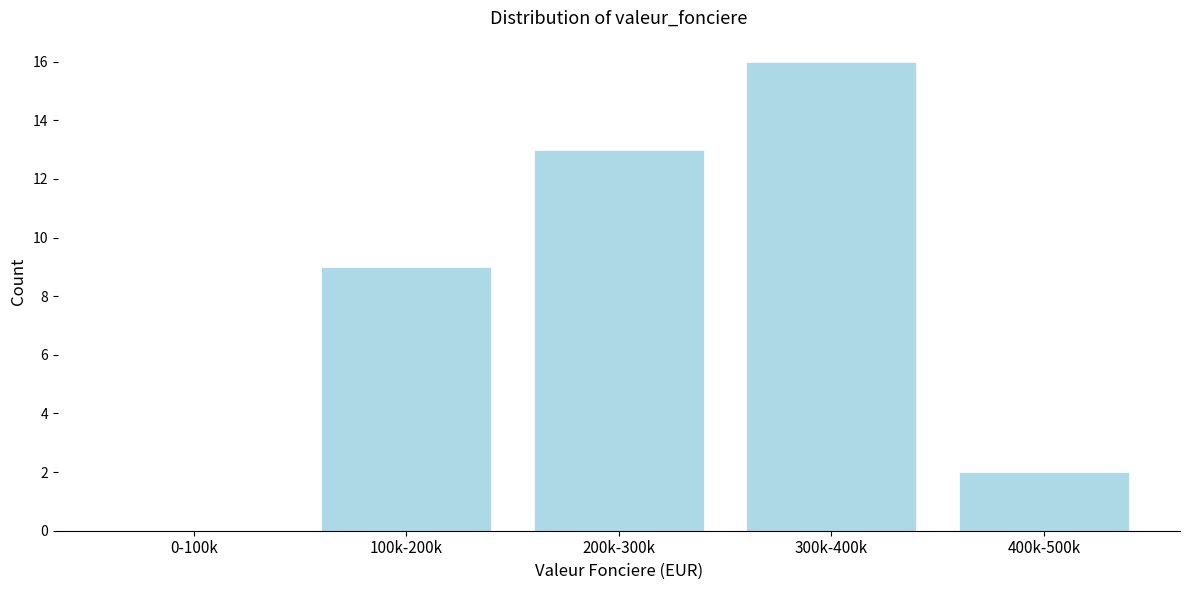

Reading right to left, extract all data points from this chart.

400k-500k=2	300k-400k=16	200k-300k=13	100k-200k=9	0-100k=0